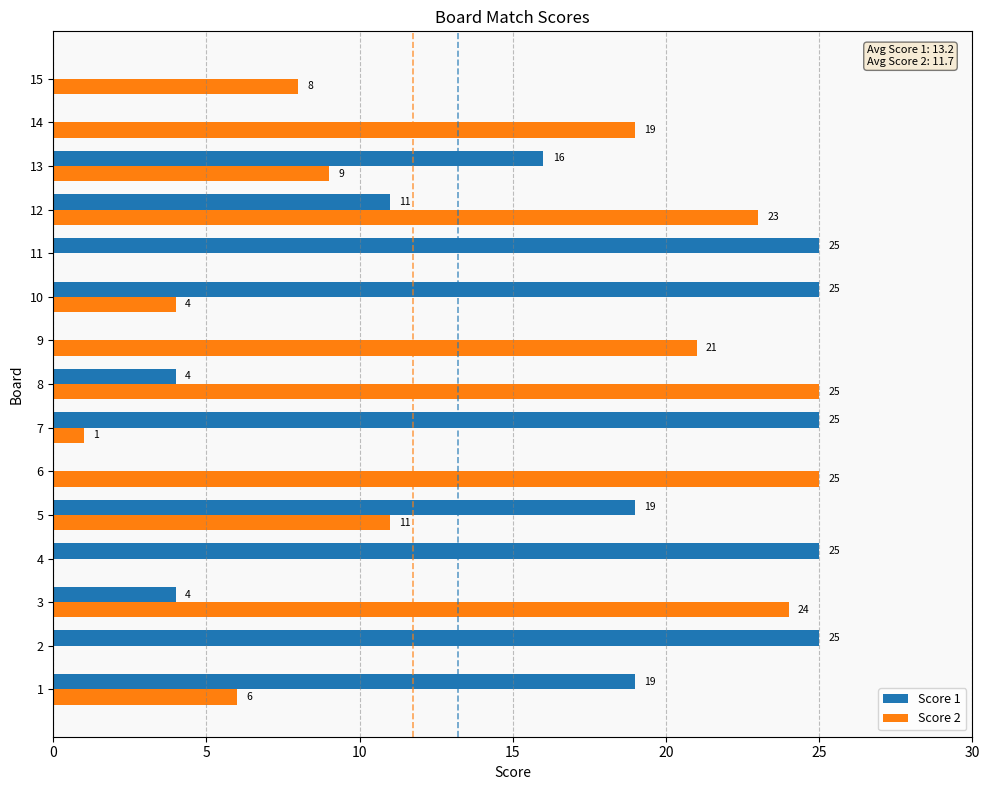

What is the sum of the Score 2 values at 4 and 14?

19